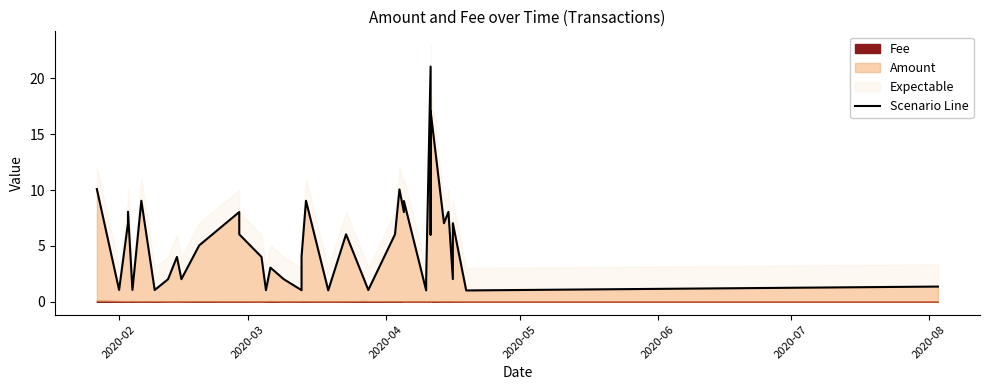

Reading left to right, what are all the values shown in this chart?

10.1	1.1	7.0	8.1	1.1	9.0	1.1	2.0	4.0	2.0	5.0	8.0	6.0	4.0	1.0	3.1	2.0	1.0	4.1	9.0	1.0	6.0	2.1	1.1	6.0	10.1	8.0	9.0	1.0	2.0	21.0	6.0	17.1	7.0	8.0	2.0	7.0	1.0	1.4